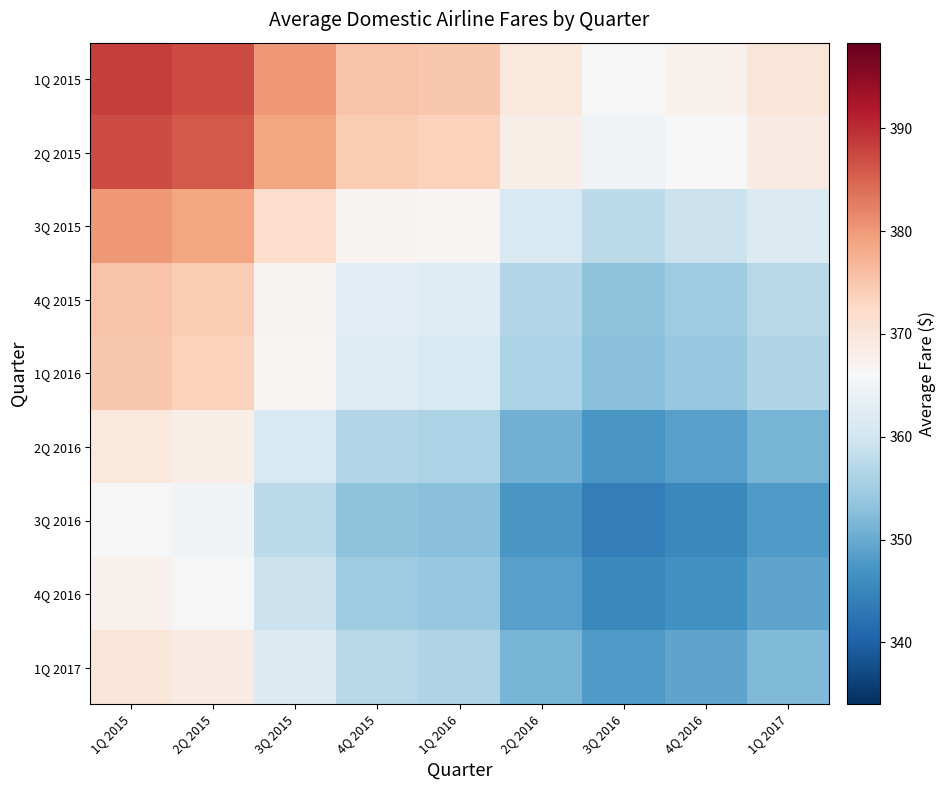

At which category is the sum across all series the highest?

1Q 2015